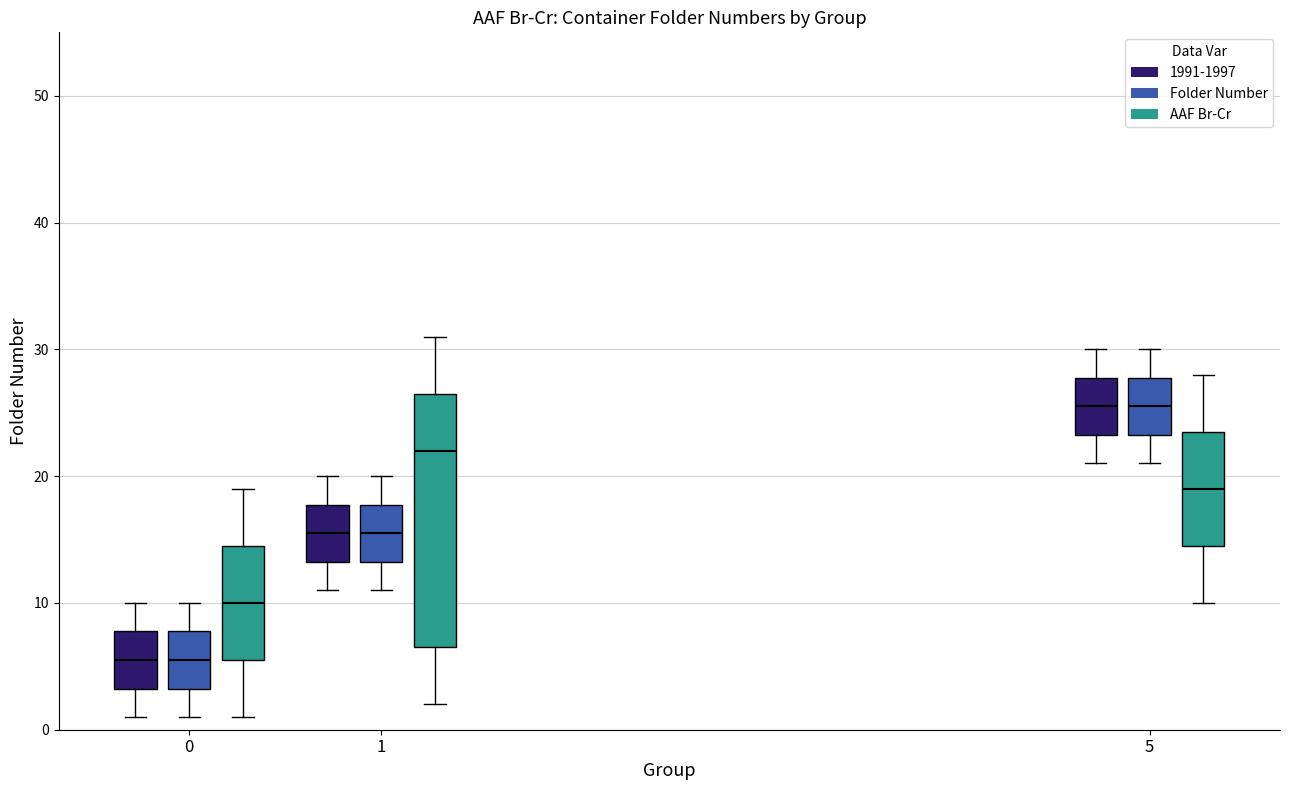

Reading left to right, transcribe this box plot: for each box, give where its median line is, the range the box spans, and where its two whiskers end, as read against the y-axis. The values are not printed on the chart, so give them approximately, as read against the axis.

0 (1991-1997): median 6, box 3 to 8, whiskers 1 to 10
0 (Folder Number): median 6, box 3 to 8, whiskers 1 to 10
0 (AAF Br-Cr): median 10, box 6 to 15, whiskers 1 to 19
1 (1991-1997): median 16, box 13 to 18, whiskers 11 to 20
1 (Folder Number): median 16, box 13 to 18, whiskers 11 to 20
1 (AAF Br-Cr): median 22, box 7 to 27, whiskers 2 to 31
5 (1991-1997): median 26, box 23 to 28, whiskers 21 to 30
5 (Folder Number): median 26, box 23 to 28, whiskers 21 to 30
5 (AAF Br-Cr): median 19, box 15 to 24, whiskers 10 to 28